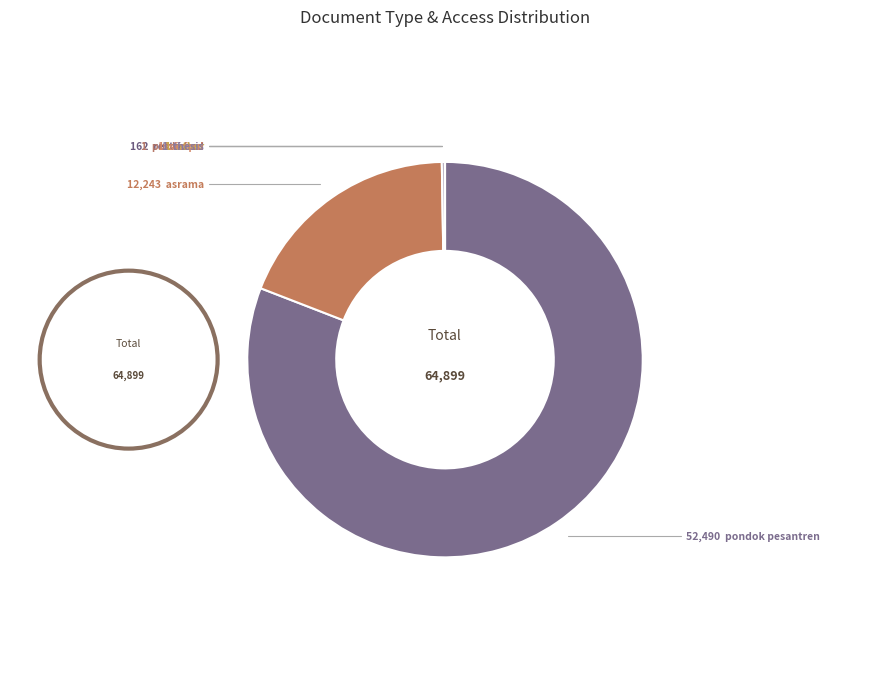

How many segments does this pie chart have?

7